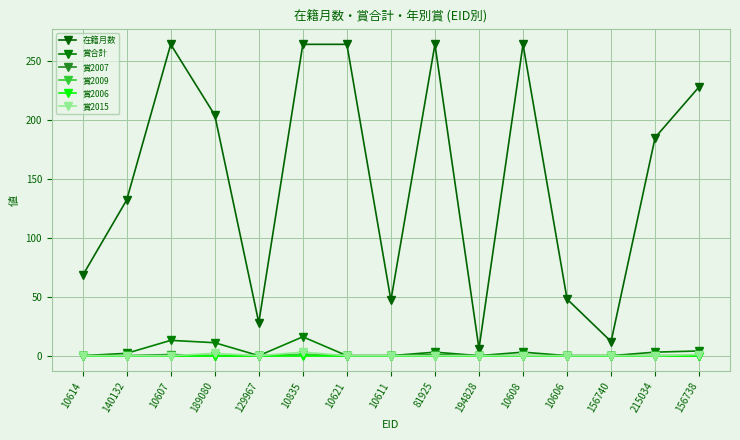

Reading left to right, what are all the values shown in this chart?

在籍月数: 68	132	264	204	28	264	264	47	264	6	264	48	12	185	228
賞合計: 0	2	13	11	0	16	0	0	3	0	3	0	0	3	4
賞2007: 0	0	1	0	0	1	0	0	1	0	0	0	0	0	0
賞2009: 0	0	0	0	0	1	0	0	0	0	0	0	0	0	0
賞2006: 0	0	0	0	0	0	0	0	0	0	0	0	0	0	0
賞2015: 0	0	0	2	0	3	0	0	0	0	0	0	0	0	1